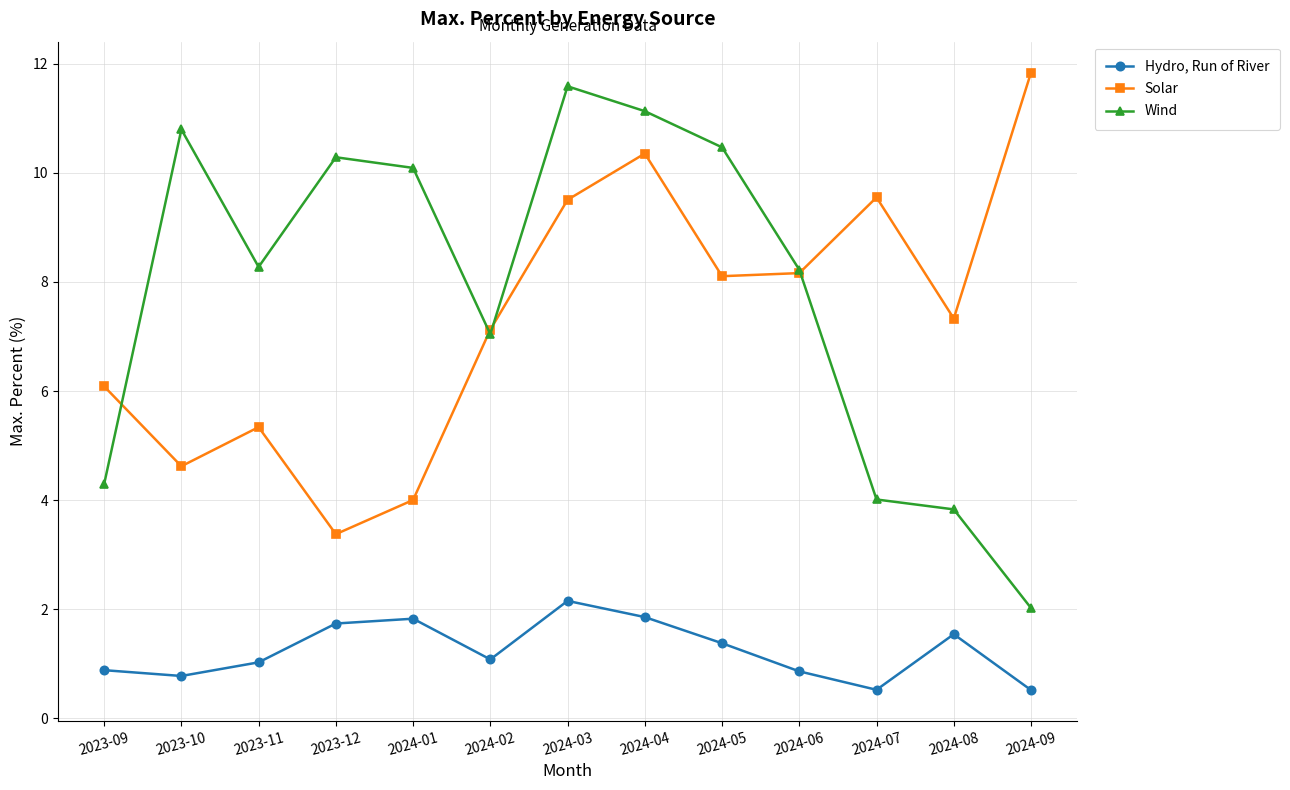

List the series in order of their peak value, highest first.

Solar, Wind, Hydro, Run of River